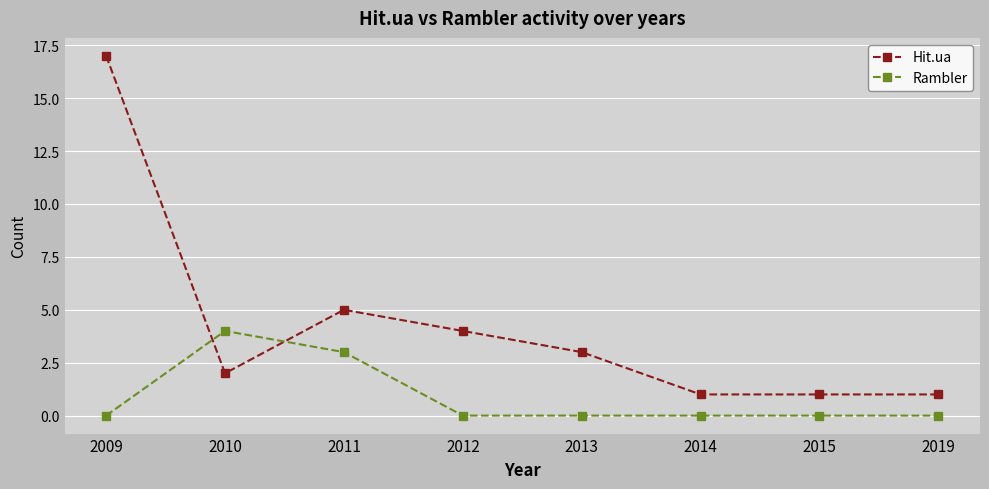

Which series has the largest total across all categories?

Hit.ua